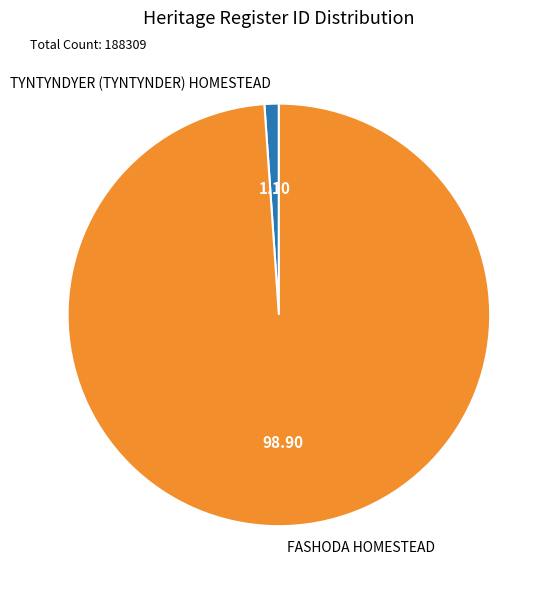

Rank the categories by value from lowest to highest.

TYNTYNDYER (TYNTYNDER) HOMESTEAD, FASHODA HOMESTEAD